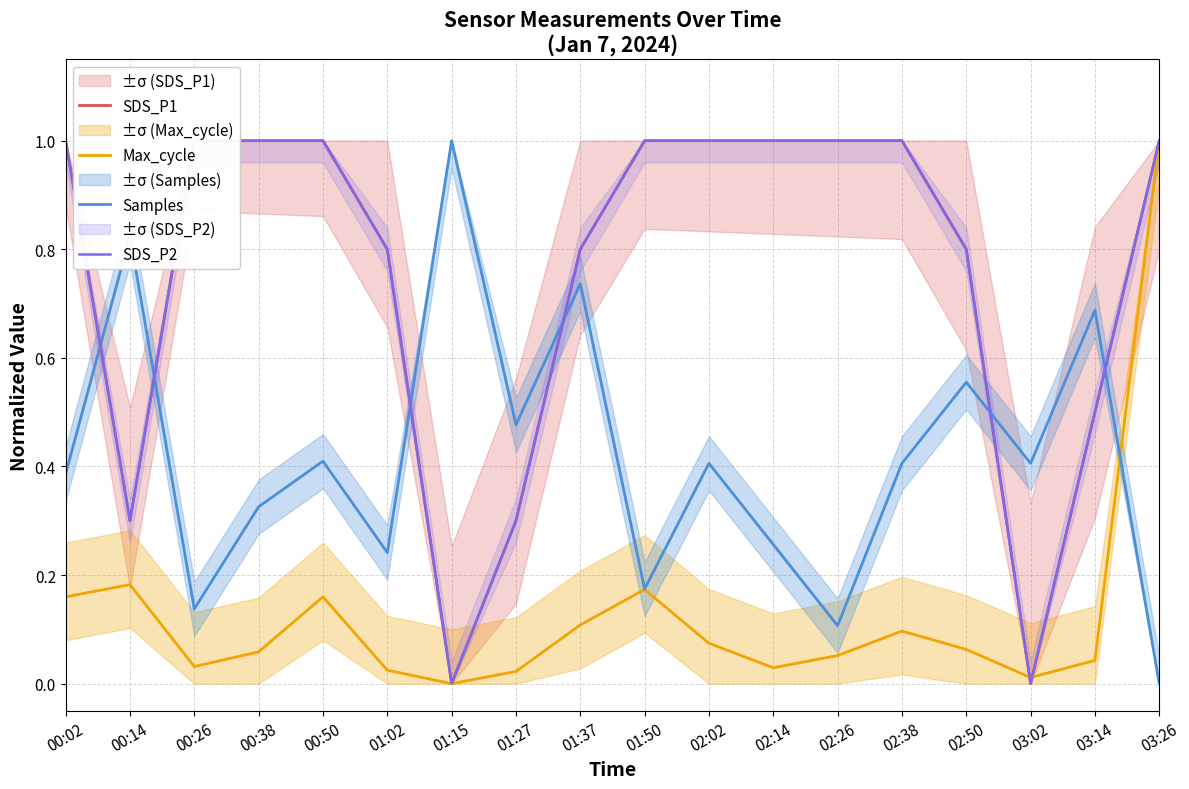

Does the chart display data point markers on the line(s)?

No